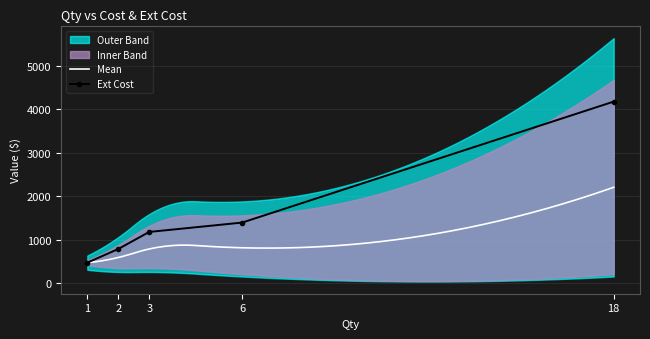

What is the value of the Ext Cost point at the 5th from the left?

4173.7